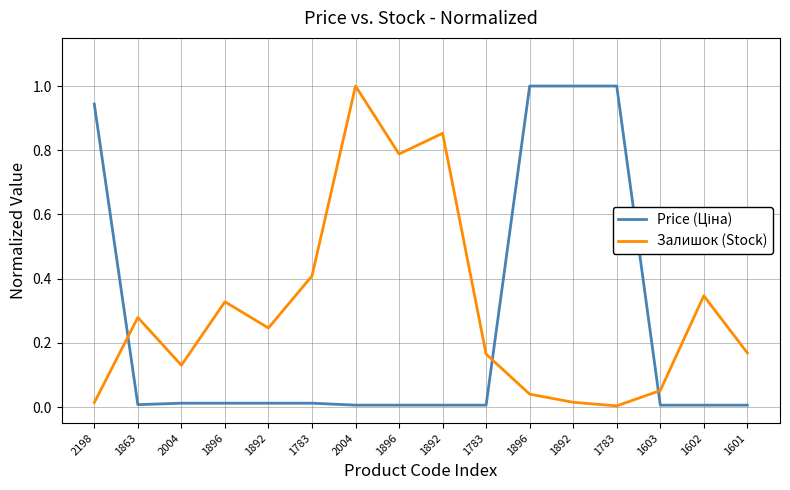

Rank the series by their average value, from lowest to highest.

Price (Ціна), Залишок (Stock)